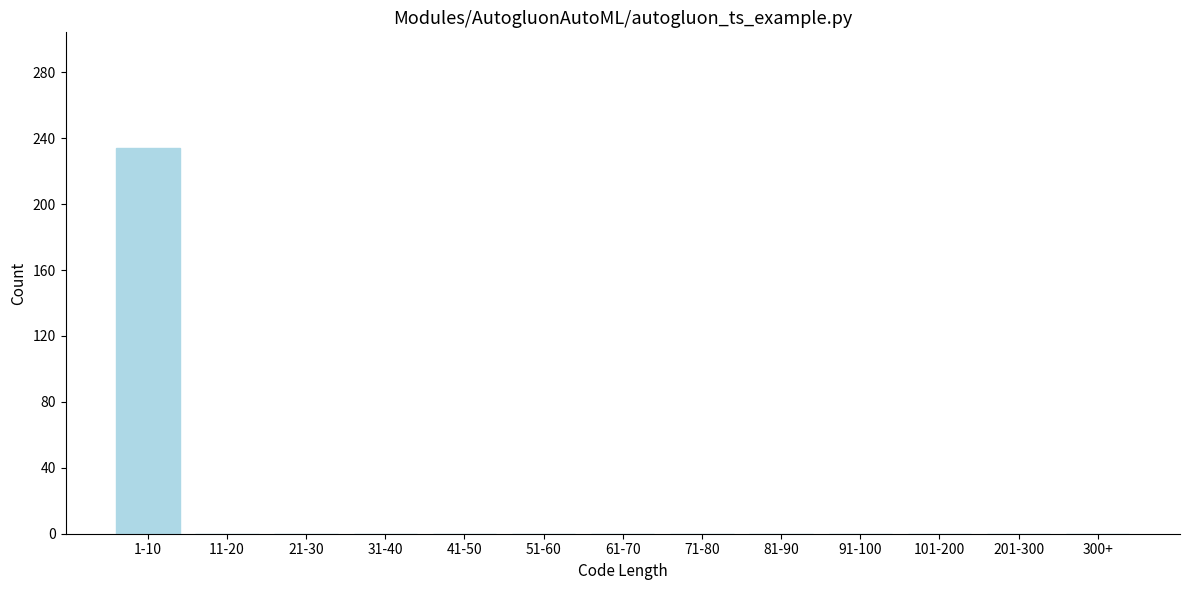

Reading left to right, list all the values displayed in this chart.

1-10=234	11-20=0	21-30=0	31-40=0	41-50=0	51-60=0	61-70=0	71-80=0	81-90=0	91-100=0	101-200=0	201-300=0	300+=0